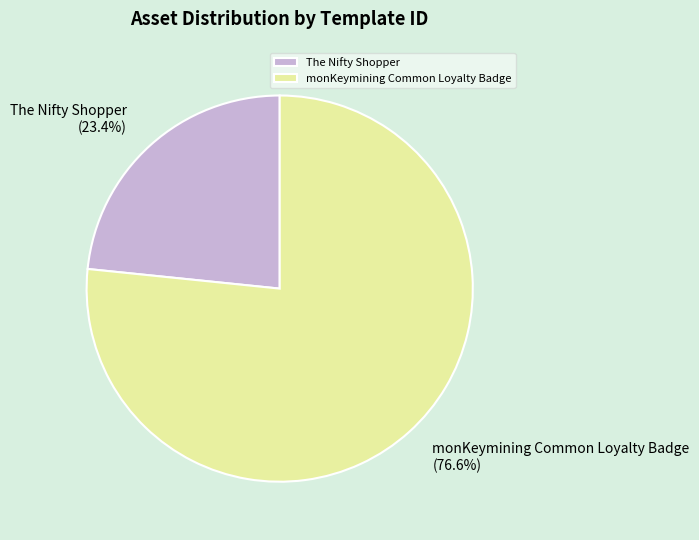

Which slice is the largest?

monKeymining Common Loyalty Badge